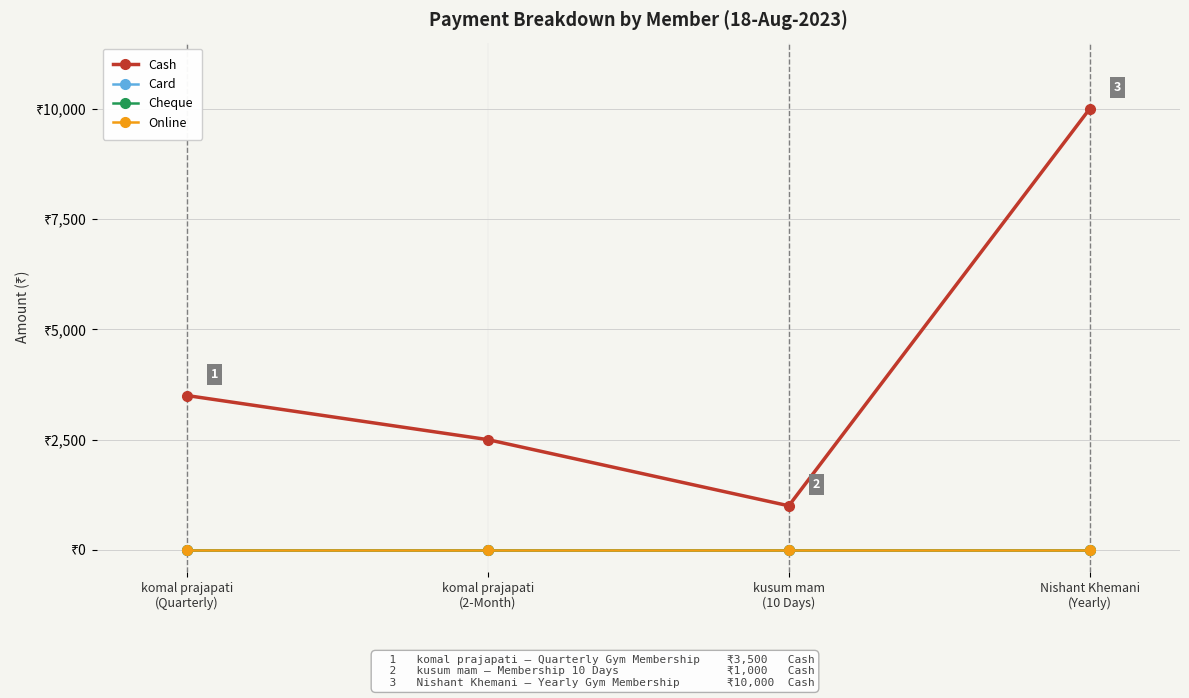

Is this an area chart (filled region under the line)?

No